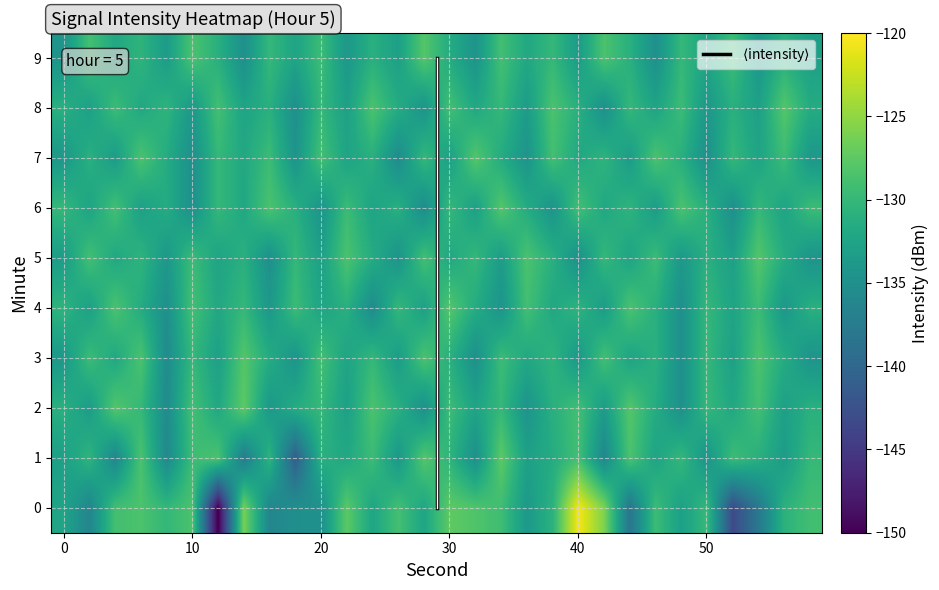

What is the difference between the maximum and second lowest values in the 7 series?

7.0